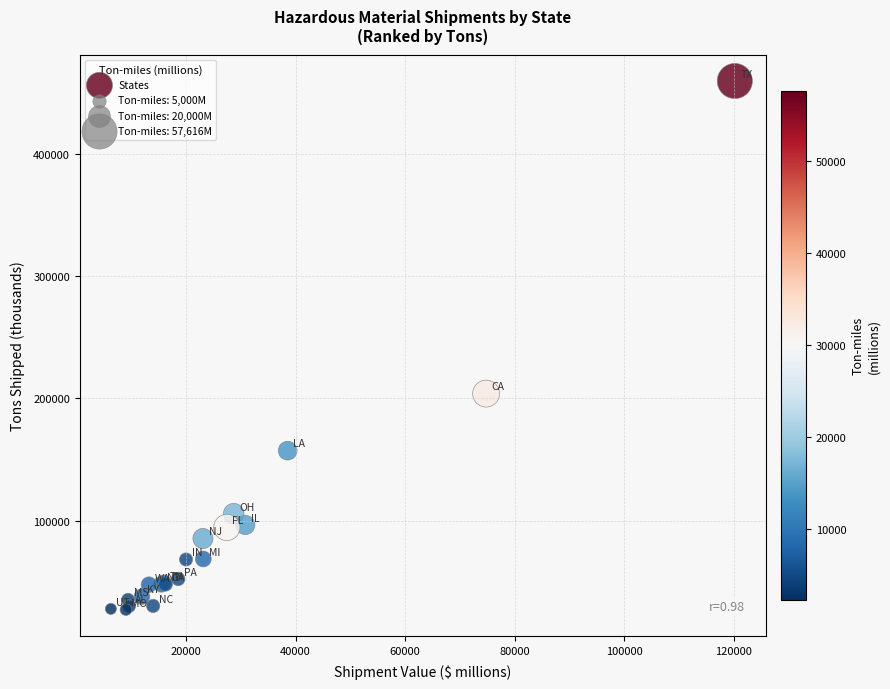

What Y value in the scatter plot is closest to 243370?

203905